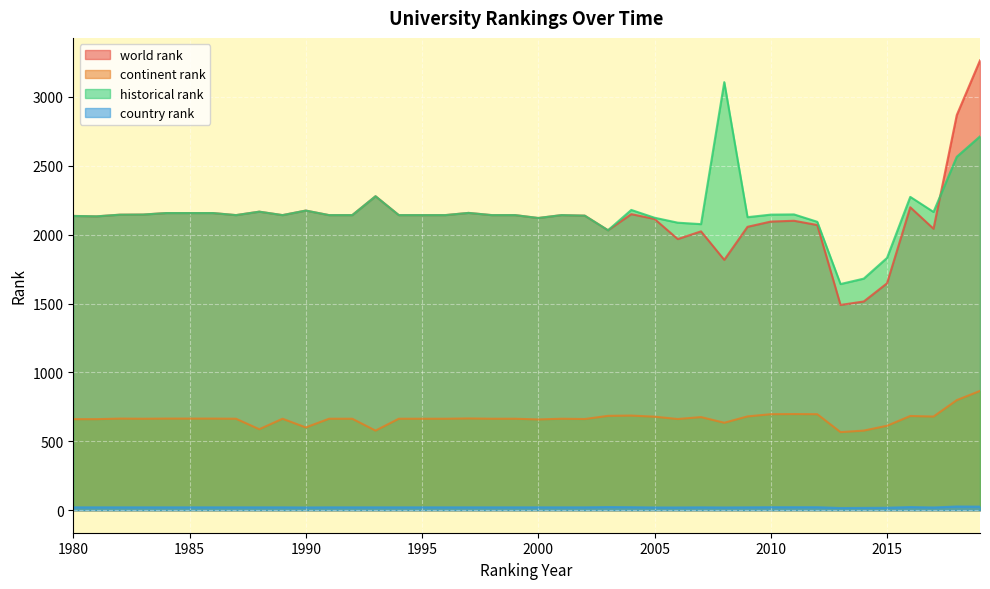

Which series changed the most between 2012 and 2019?

world rank